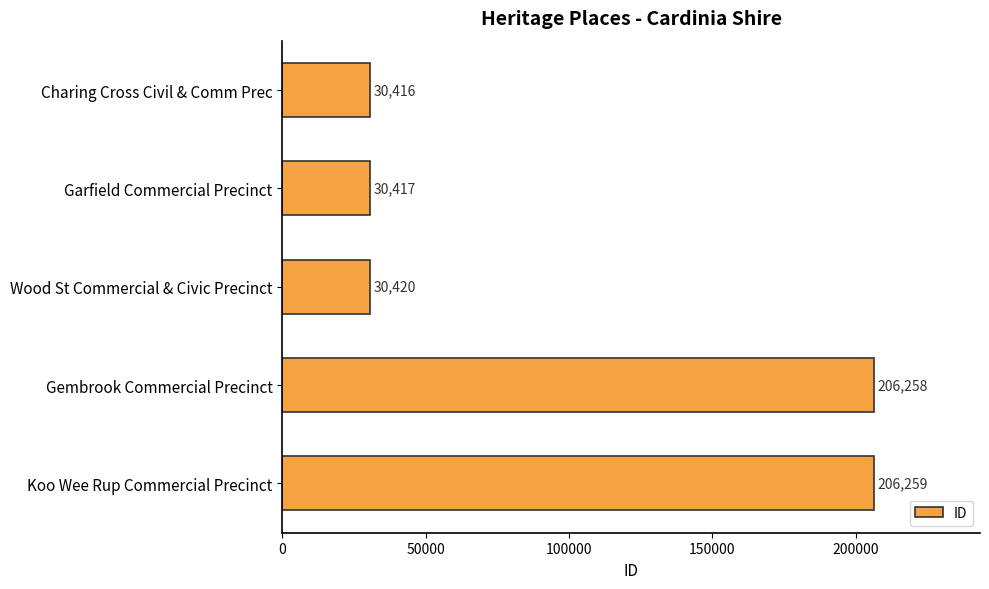

Reading bottom to top, transcribe all the data shown in this chart.

206259	206258	30420	30417	30416